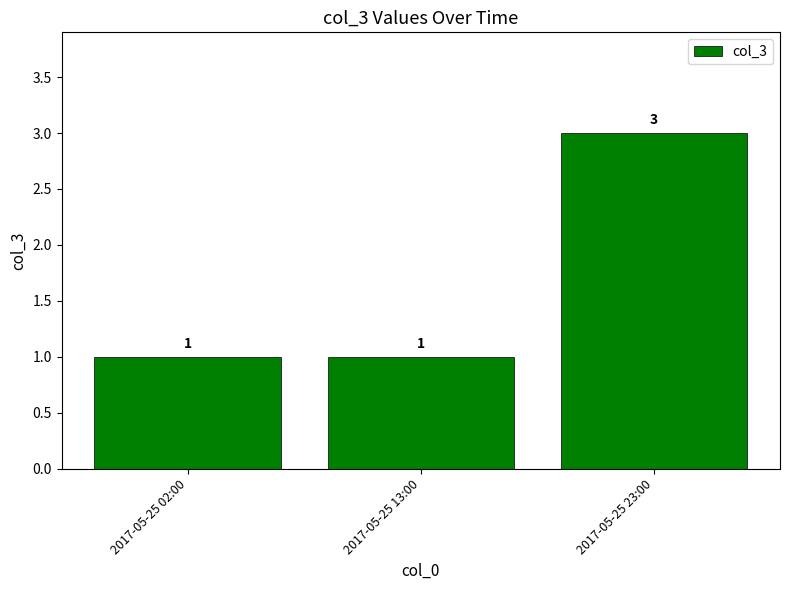

True or false: the data shows 0 at 2017-05-25 02:00.

False